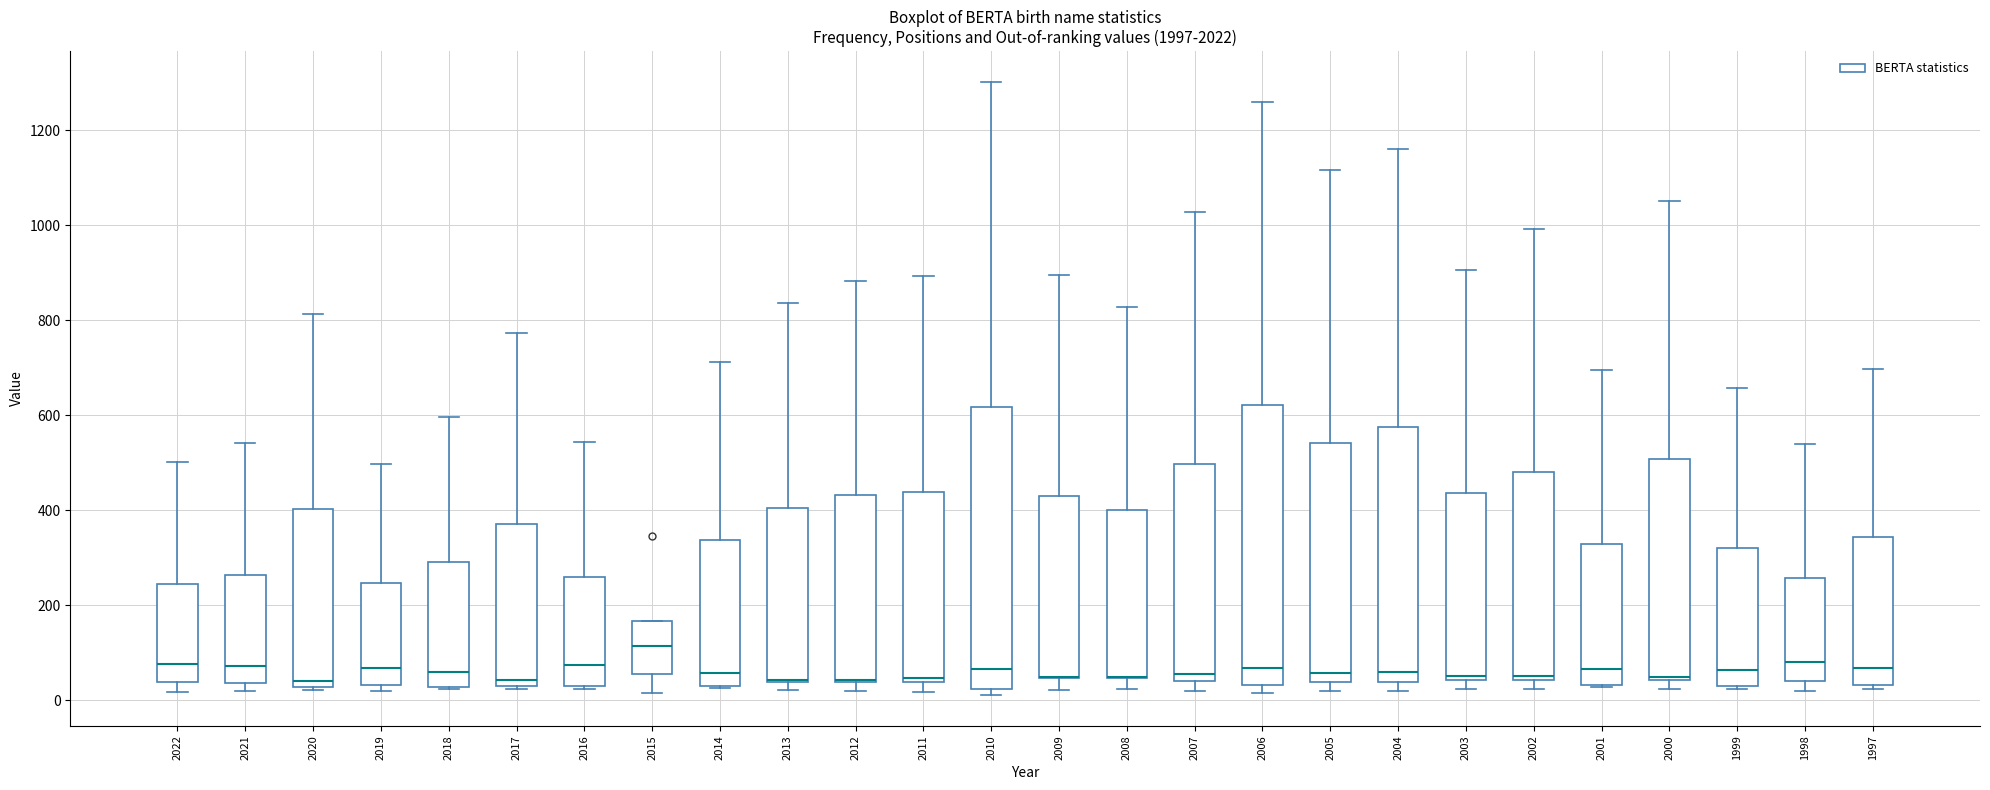

Reading left to right, transcribe this box plot: for each box, give where its median line is, the range the box spans, and where its two whiskers end, as read against the y-axis. The values are not printed on the chart, so give them approximately, as read against the axis.

2022: median 80, box 40 to 240, whiskers 20 to 500
2021: median 80, box 40 to 260, whiskers 20 to 540
2020: median 40, box 20 to 400, whiskers 20 (just below the box's lower edge) to 820
2019: median 60, box 40 to 240, whiskers 20 to 500
2018: median 60, box 20 to 300, whiskers 20 to 600
2017: median 40 (just above the box's lower edge), box 40 to 380, whiskers 20 to 780
2016: median 80, box 40 to 260, whiskers 20 to 540
2015: median 120, box 60 to 160, whiskers 20 to 160
2014: median 60, box 40 to 340, whiskers 20 to 720
2013: median 40, box 40 to 400, whiskers 20 to 840
2012: median 40 (drawn on the box's lower edge), box 40 to 440, whiskers 20 to 880
2011: median 40 (just above the box's lower edge), box 40 to 440, whiskers 20 to 900
2010: median 60, box 20 to 620, whiskers 20 (just below the box's lower edge) to 1300
2009: median 40 (drawn on the box's lower edge), box 40 to 440, whiskers 20 to 900
2008: median 60 (drawn on the box's lower edge), box 40 to 400, whiskers 20 to 820
2007: median 60, box 40 to 500, whiskers 20 to 1020
2006: median 60, box 40 to 620, whiskers 20 to 1260
2005: median 60, box 40 to 540, whiskers 20 to 1120
2004: median 60, box 40 to 580, whiskers 20 to 1160
2003: median 60, box 40 to 440, whiskers 20 to 900
2002: median 60, box 40 to 480, whiskers 20 to 1000
2001: median 60, box 40 to 320, whiskers 20 to 700
2000: median 60, box 40 to 500, whiskers 20 to 1060
1999: median 60, box 40 to 320, whiskers 20 to 660
1998: median 80, box 40 to 260, whiskers 20 to 540
1997: median 60, box 40 to 340, whiskers 20 to 700